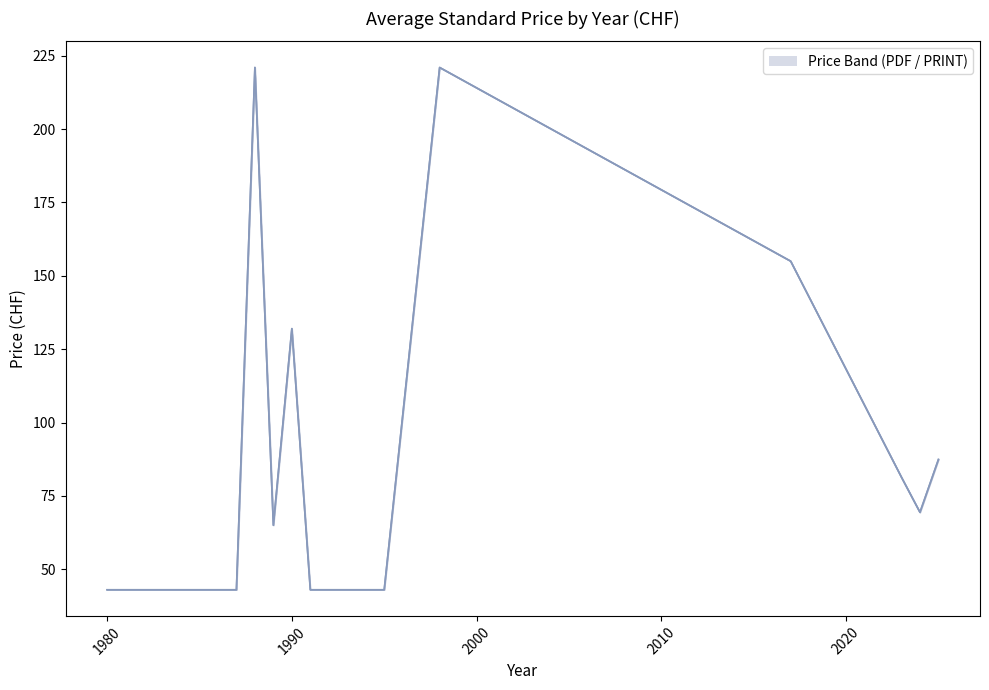

True or false: Price (PDF) line and Price (PRINT) line intersect in this chart.

False